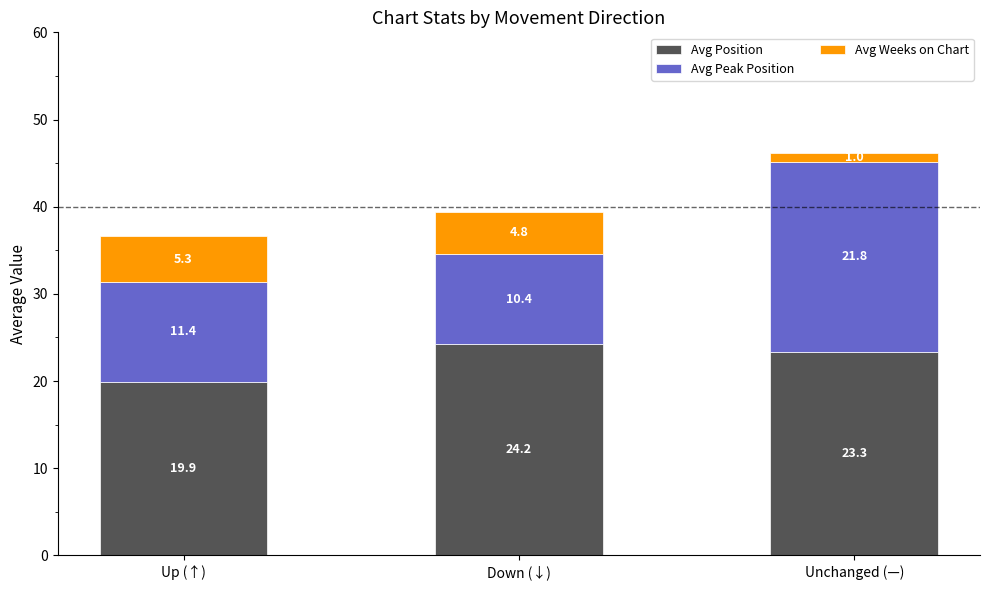

Count the number of categories in the chart.

3